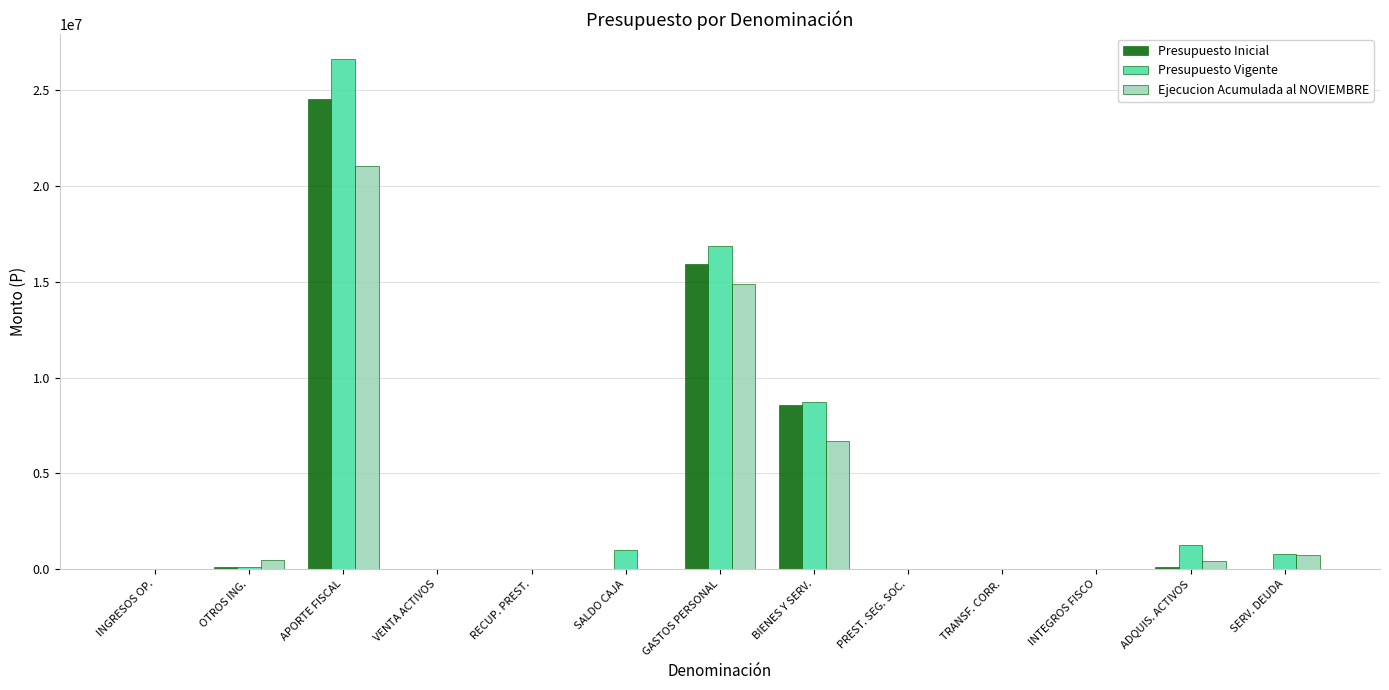

What is the sum of all Presupuesto Inicial values?

49376050